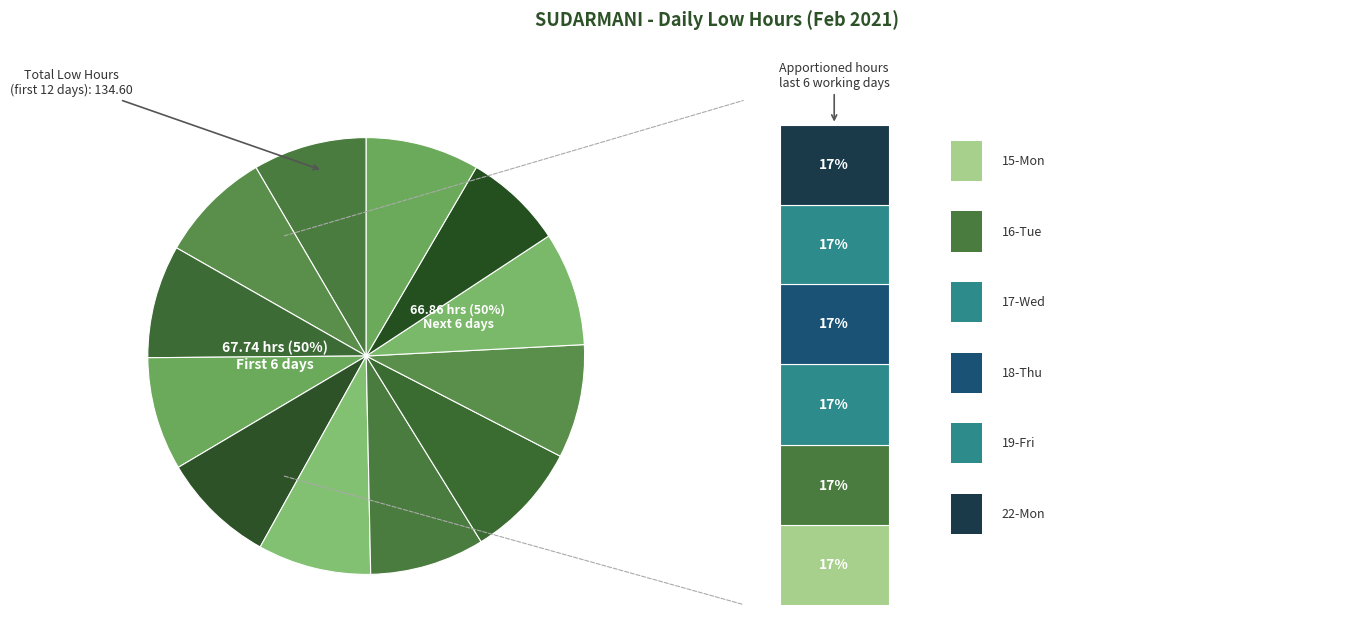

To the nearest percent, what is the difference between the largest and smallest slice percentages?

1%